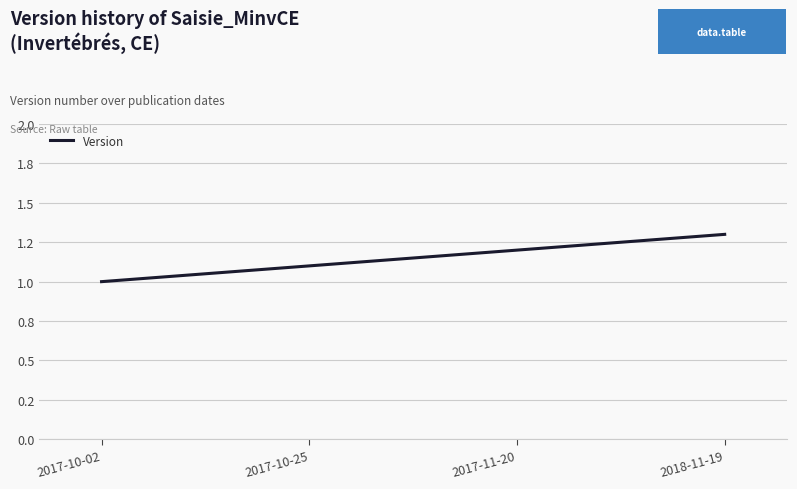

At which category does the chart reach its peak across all series?

2018-11-19